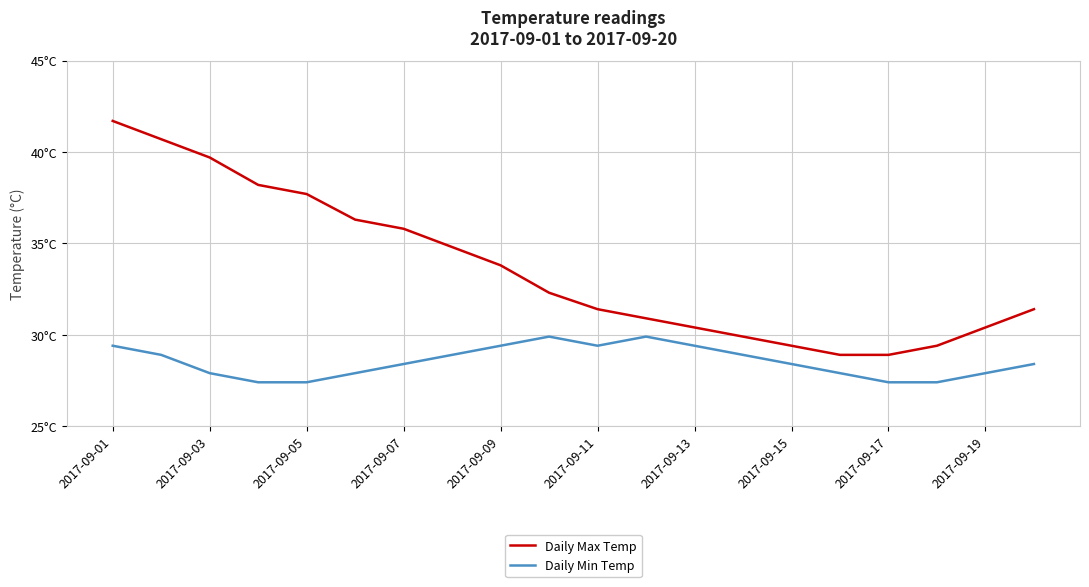

What are all the series names shown in the legend?

Daily Max Temp, Daily Min Temp